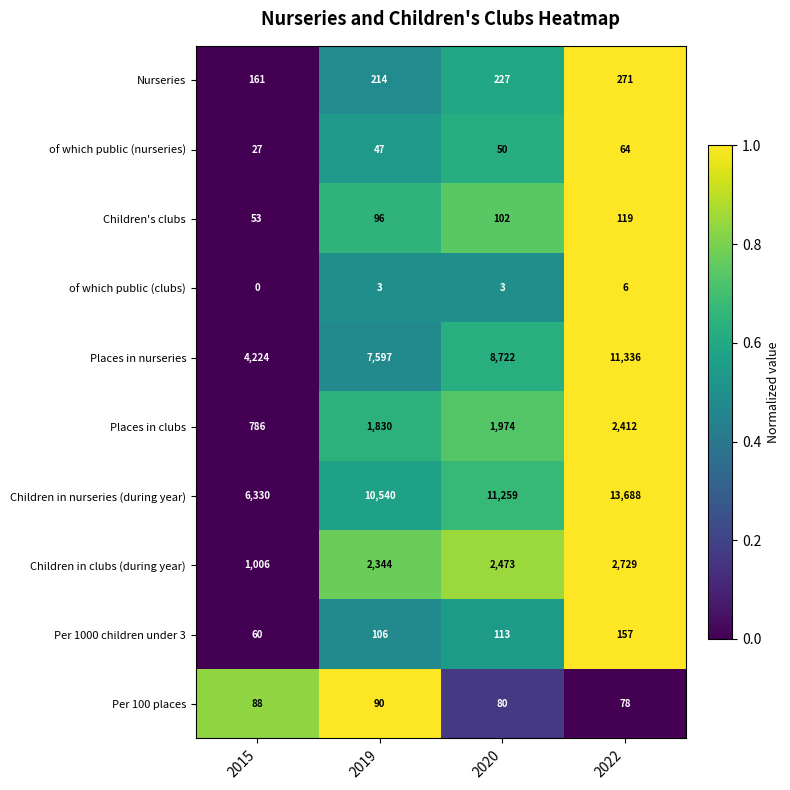

Between 2015 and 2020, which series saw the biggest shift?

Children in nurseries (during year)